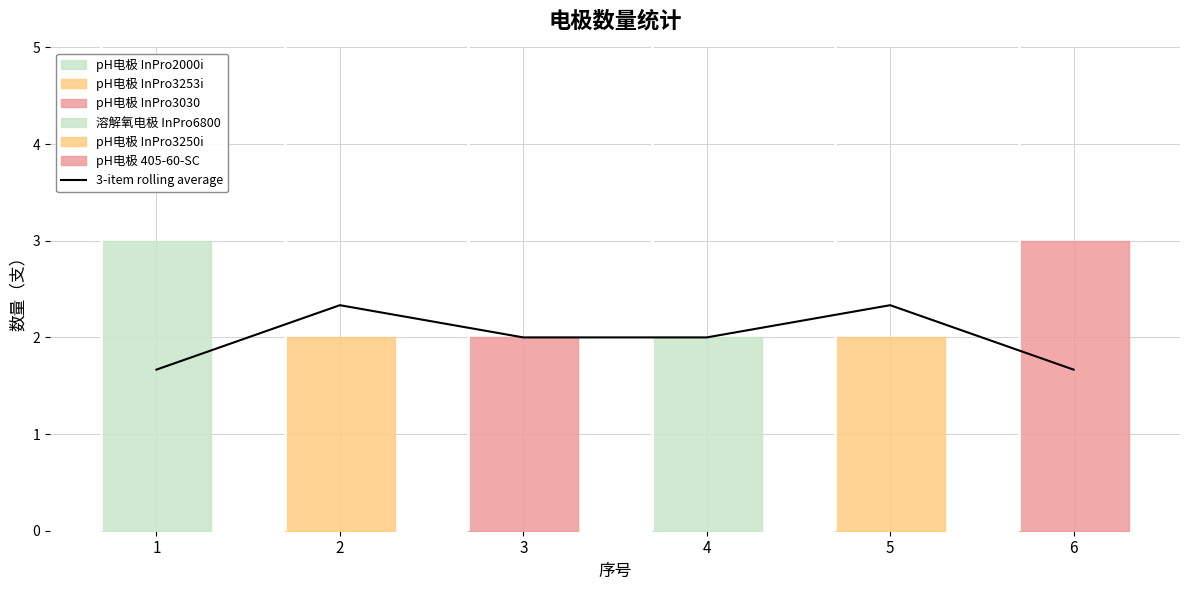

What is the difference between the maximum and minimum values?

0.7